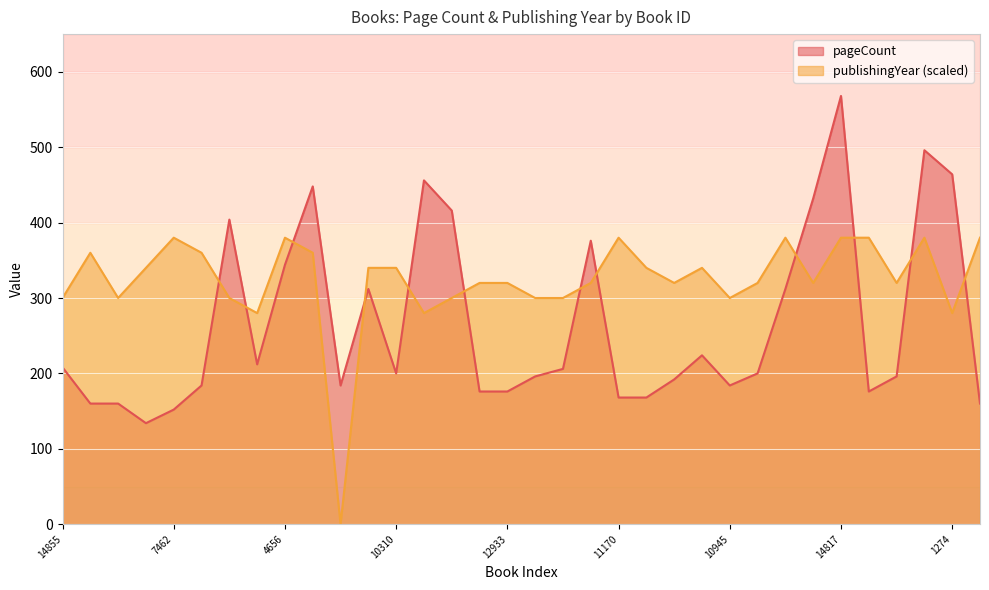

Which series changed the most between 10310 and 7608?

publishingYear